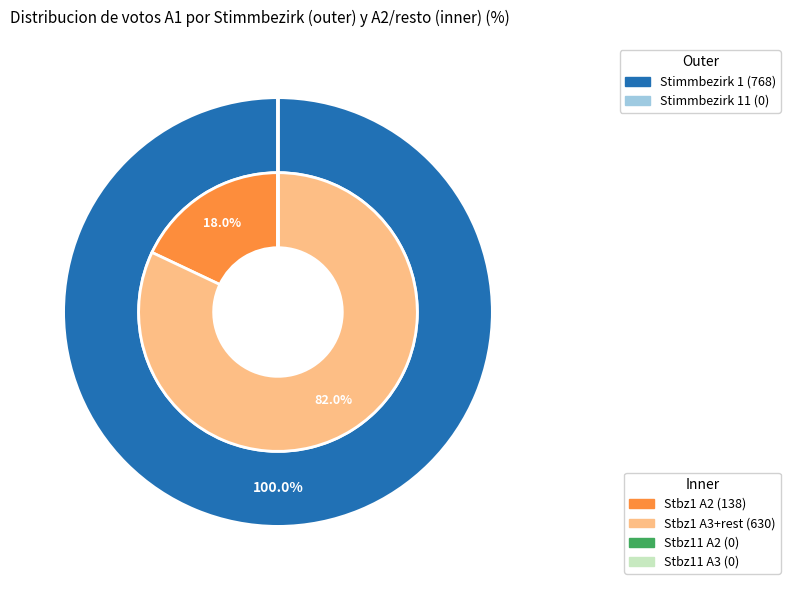

What percentage is NOT represented by Stimmbezirk 11?

100.0%